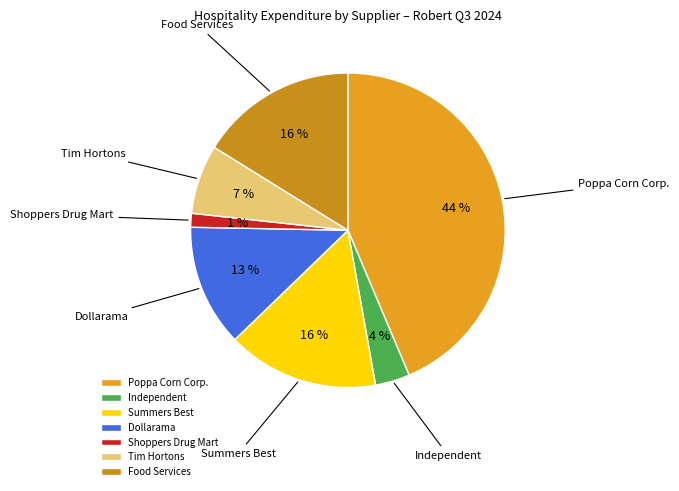

Do Tim Hortons and Independent together represent more than half of the pie?

No